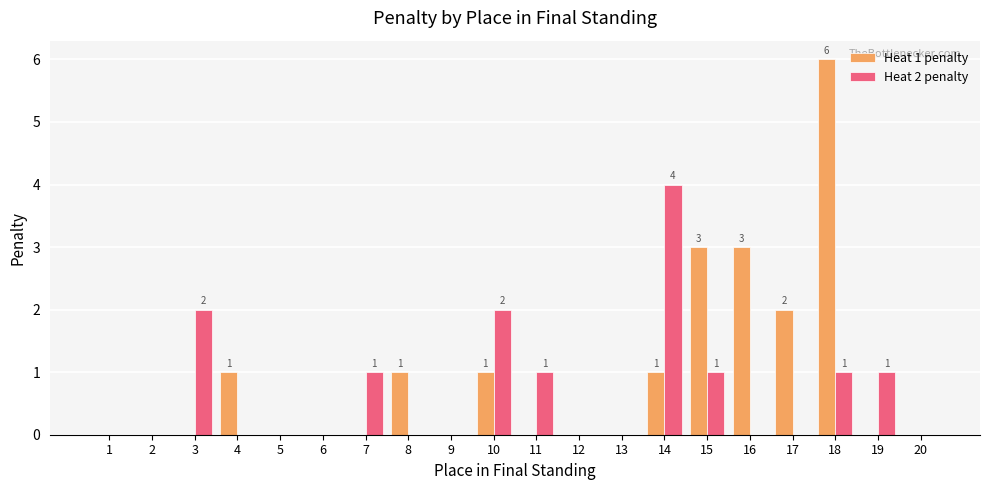

How many groups of bars are there?

20